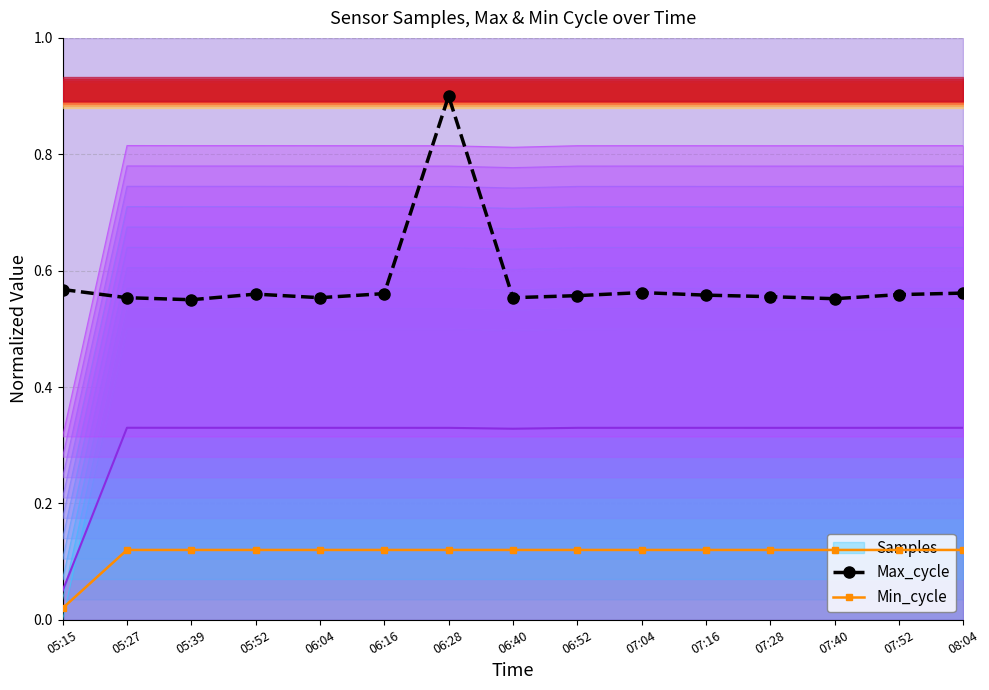

What is the average value of the Min_cycle series?

0.1